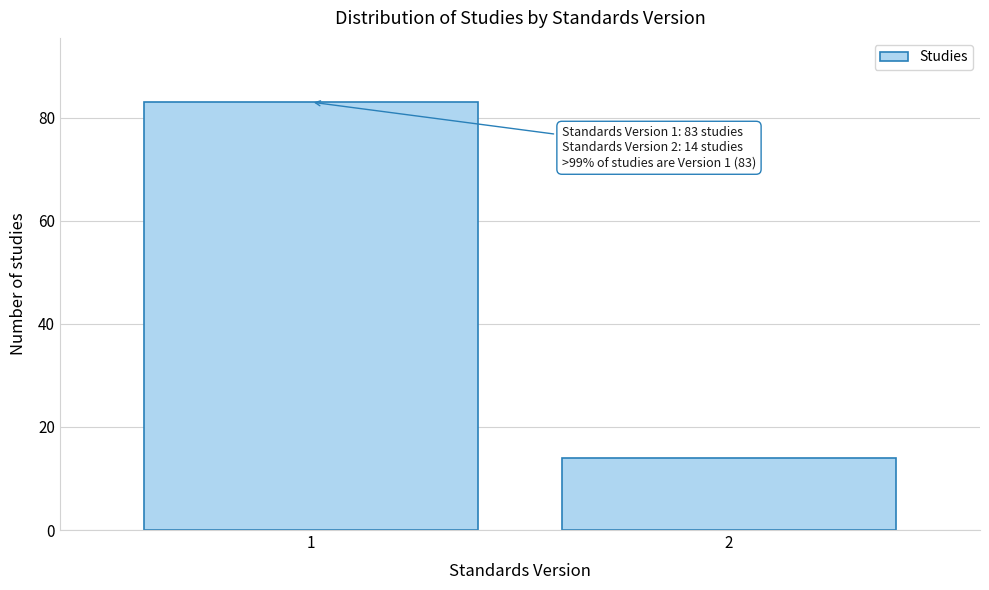

Reading right to left, what are all the values shown in this chart?

14	83